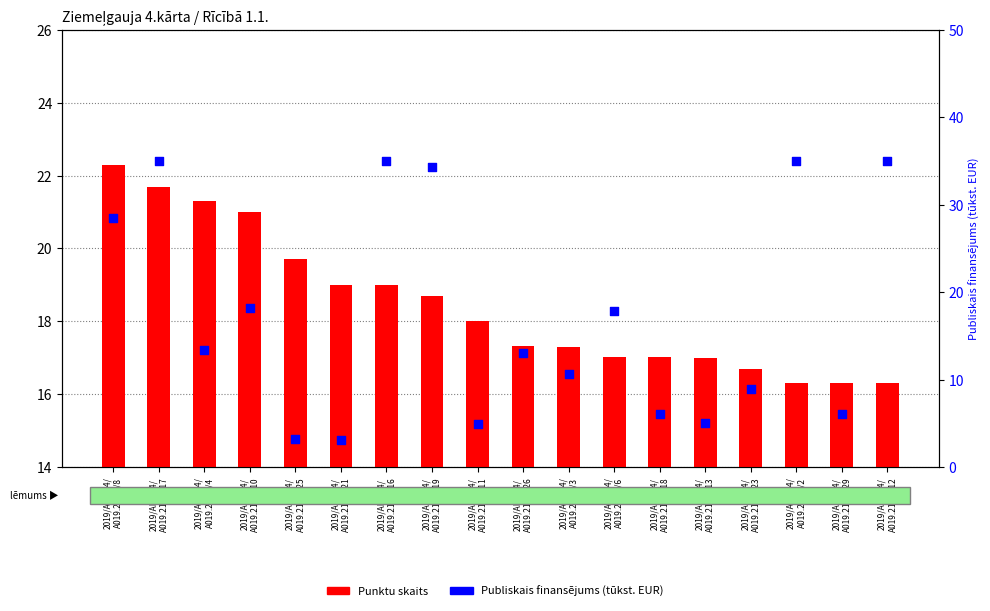

Is the value of Publiskais finansējums (tūkst. EUR) at 2019/AL12/4/
A019.21.04/18 greater than the value of Punktu skaits at 2019/AL12/4/
A019.21.04/3?

No